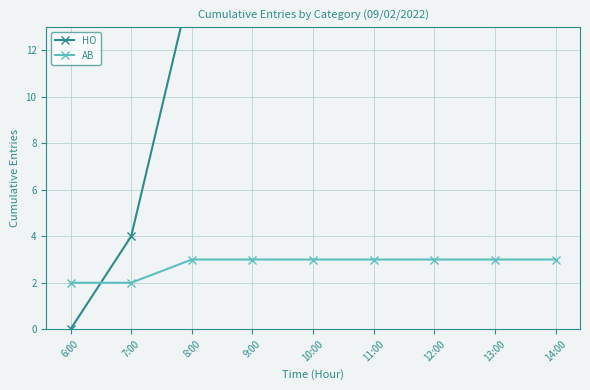

The value of AB at 9:00 is 3. True or false?

True